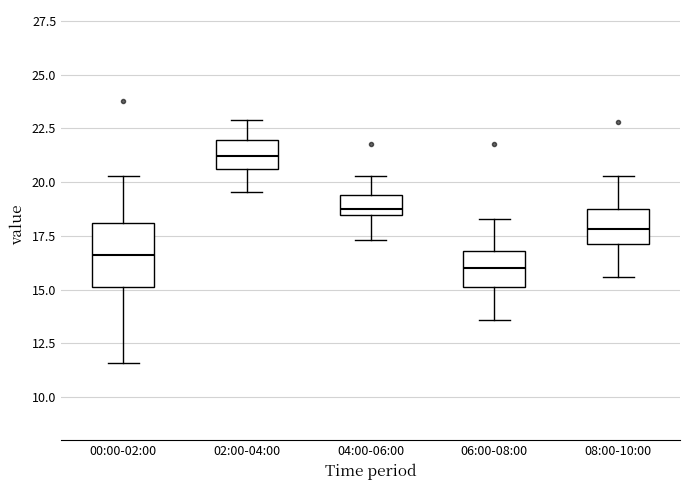

Where is the upper edge of the box for 04:00-06:00 on the y-axis? The values are not printed on the chart, so give them approximately, as read against the axis.

19.5